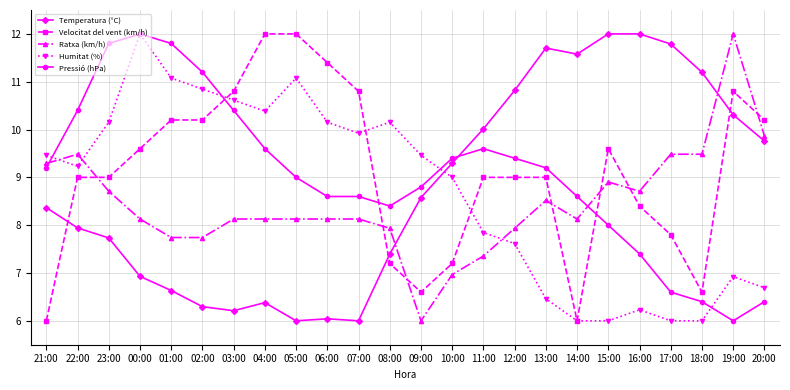

What is the sum of all Ratxa (km/h) values?

203.0